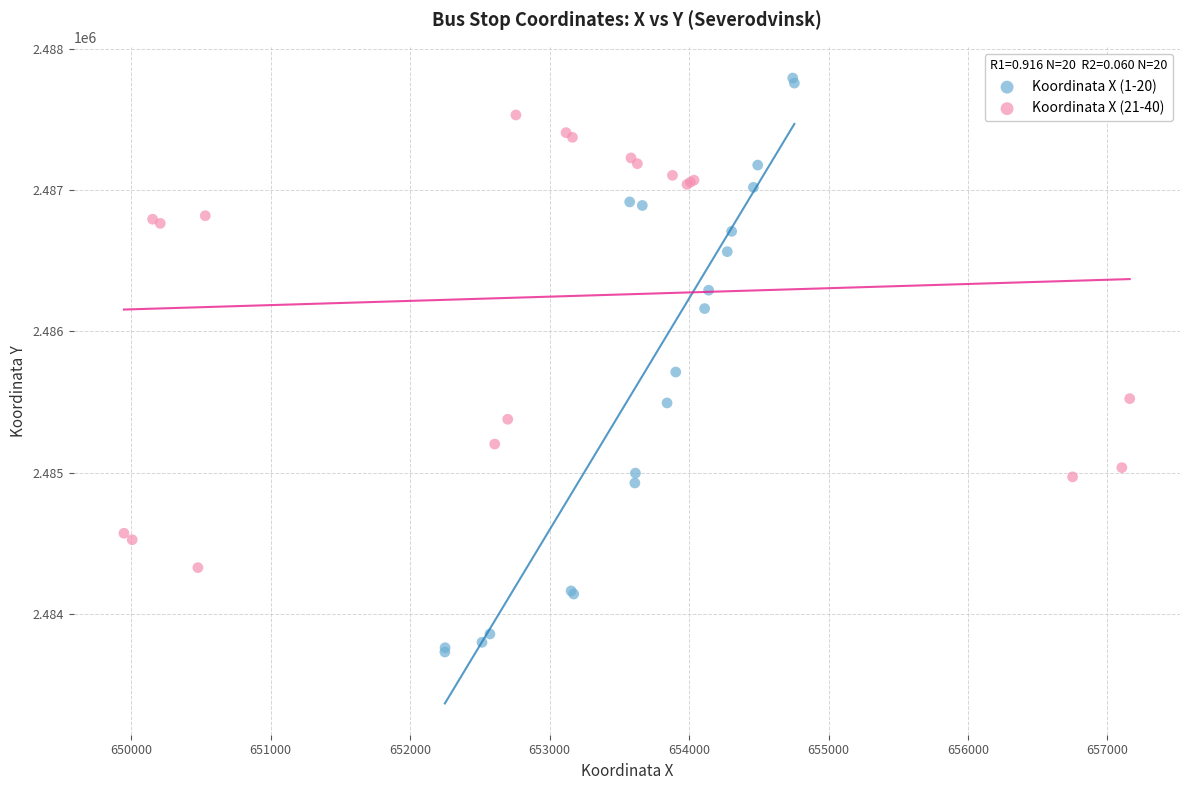

Which series reaches the maximum Y coordinate?

Koordinata X (1-20)